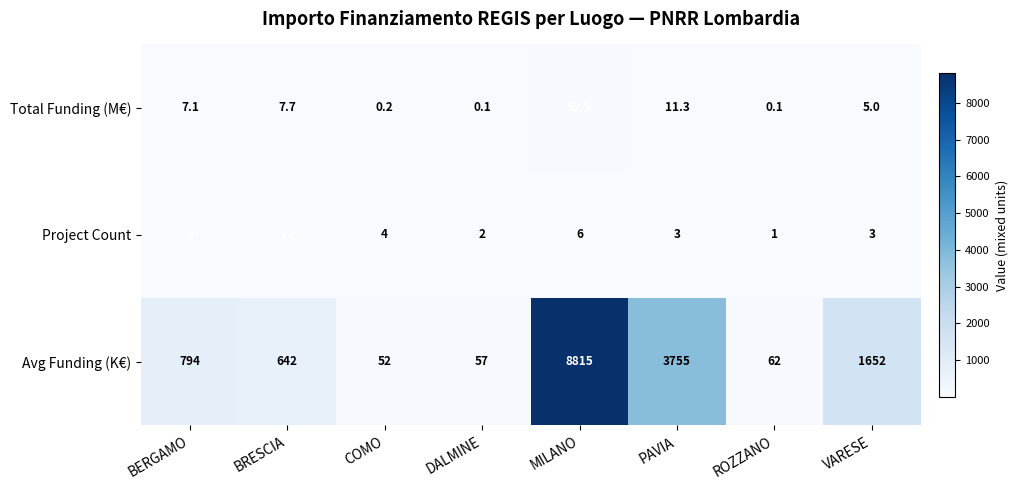

At how many categories does at least one series exceed 6984?

1